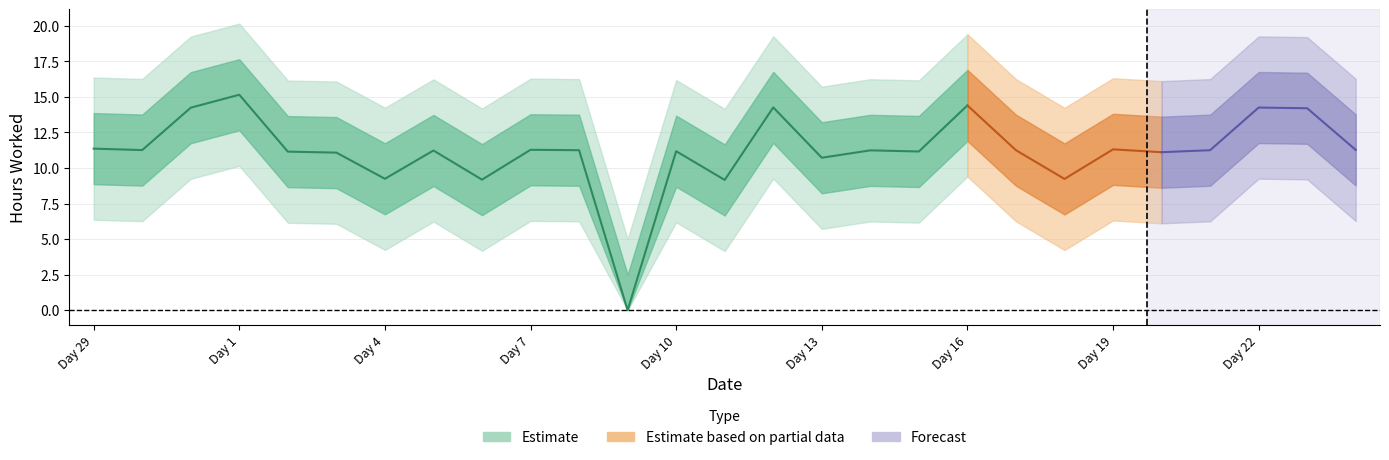

Reading left to right, transcribe all the data shown in this chart.

11.4	11.3	14.2	15.2	11.2	11.1	9.2	11.2	9.2	11.3	11.2	0.0	11.2	9.2	14.3	10.7	11.2	11.2	14.4	11.2	9.2	11.3	11.1	11.2	14.2	14.2	11.3